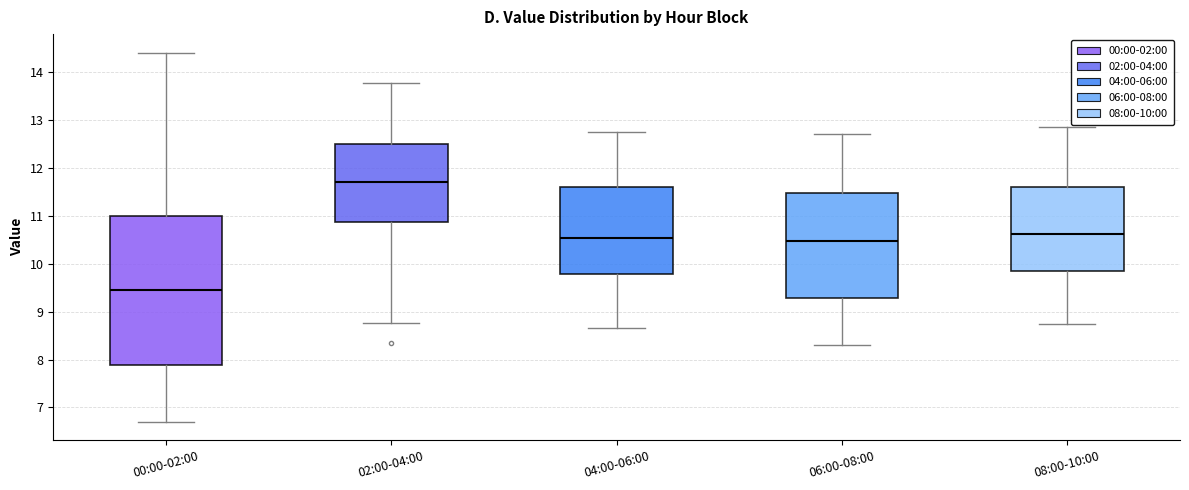

Which box's median line is the lowest?

00:00-02:00